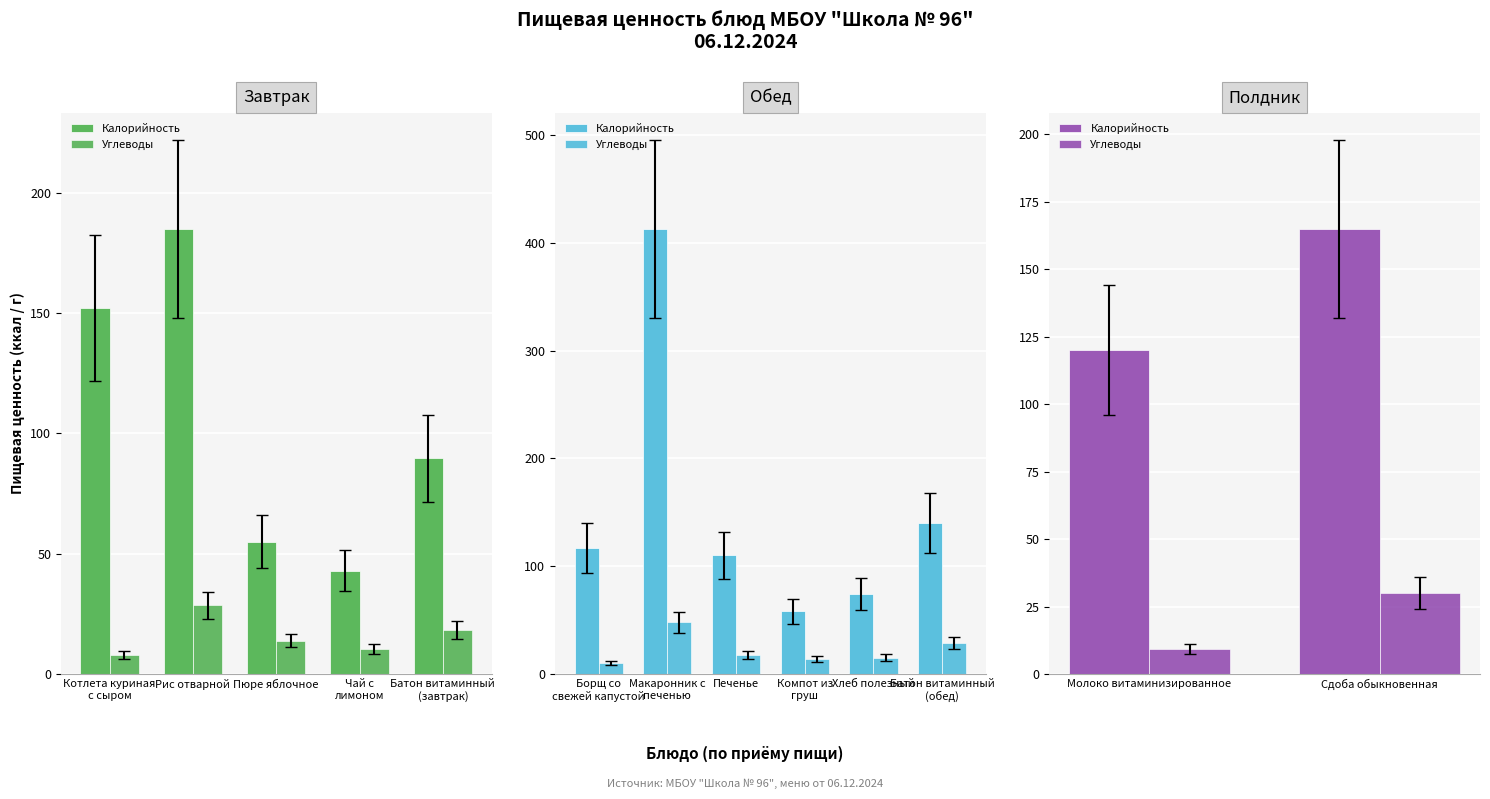

What is the label of the 1st bar from the left?

Молоко витаминизированное